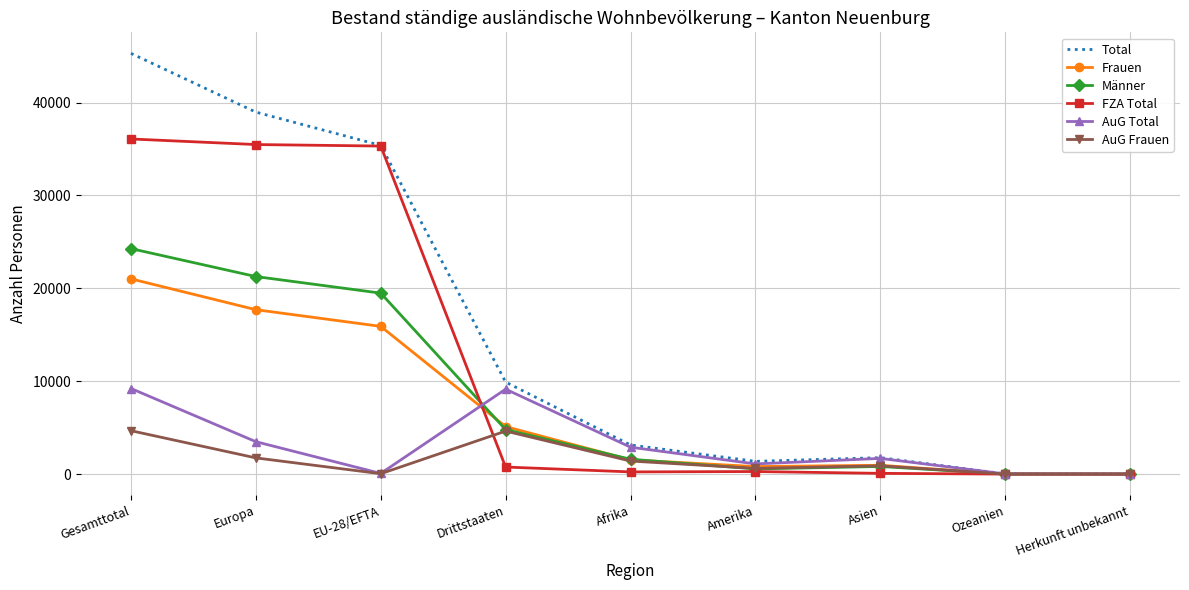

At which category does the chart reach its peak across all series?

Gesamttotal